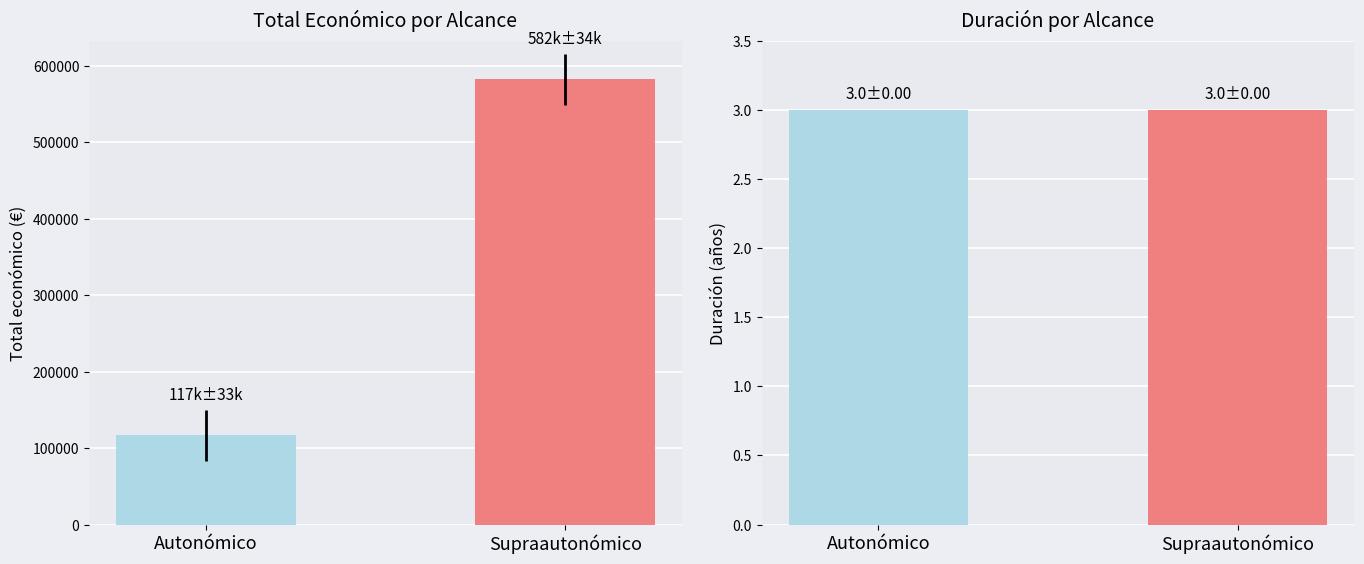

Which series has the largest total across all categories?

Total económico